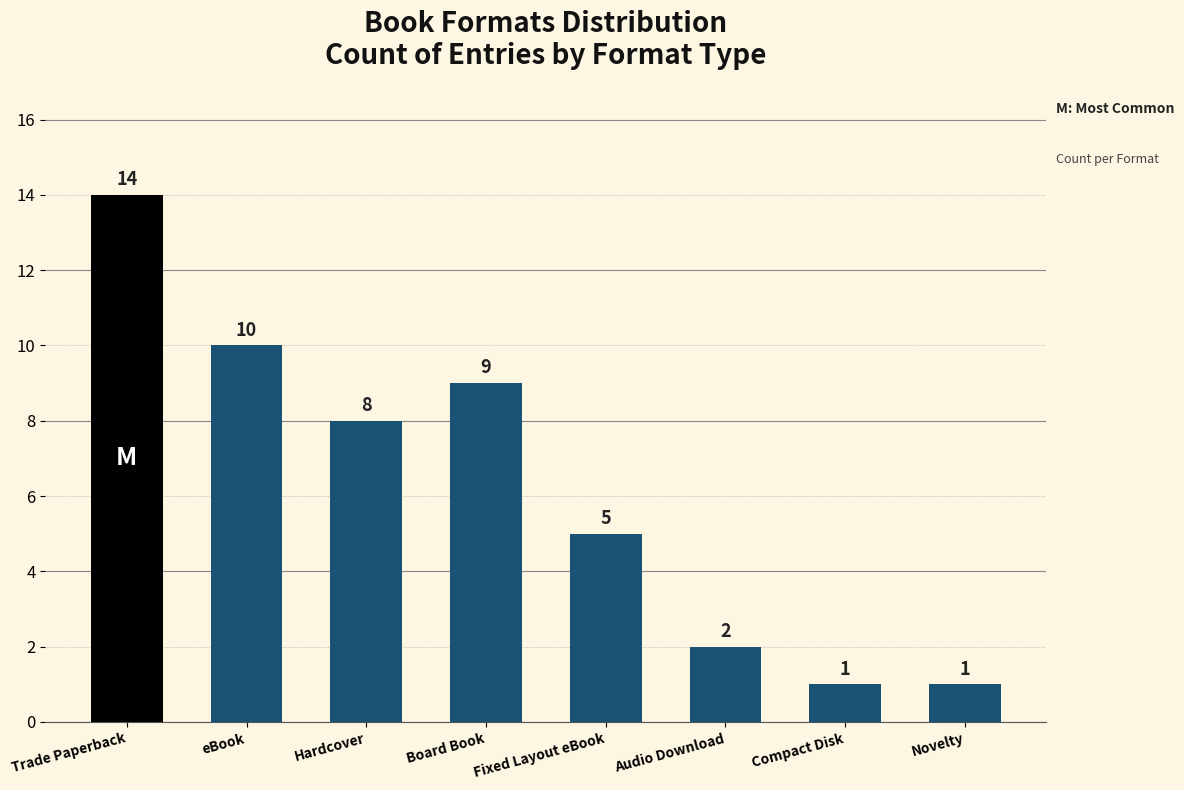

At which label is the value closest to 7?

Hardcover